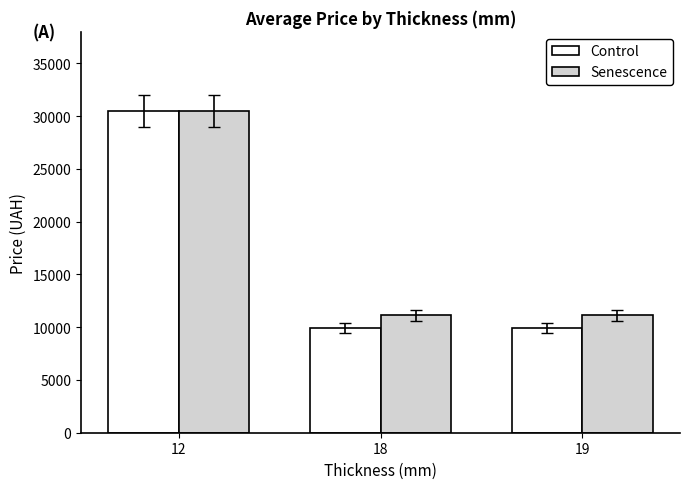

What is the spread (max minus min) of values at 18?

1205.1